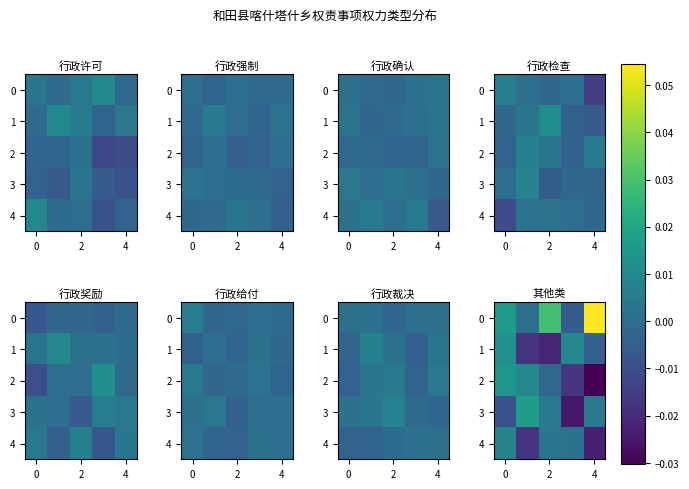

True or false: 2 has a value of 0.0 at 0.

False